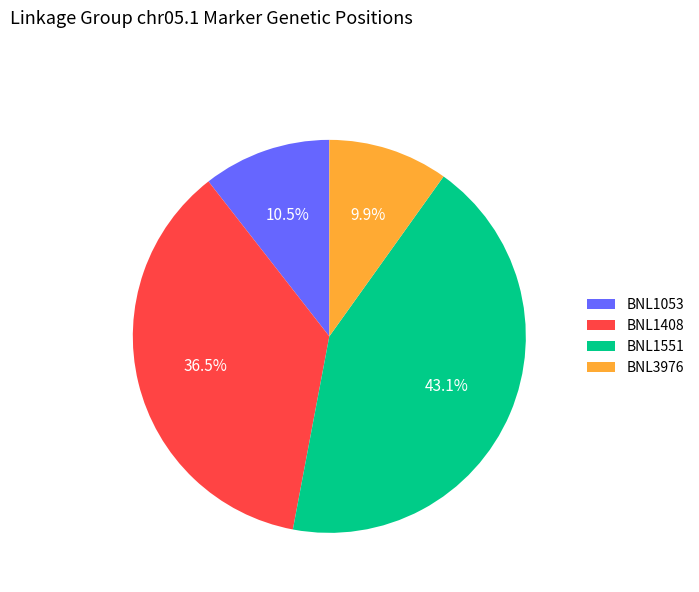

To the nearest percent, what is the difference between the BNL1408 and BNL1551 slice percentages?

7%